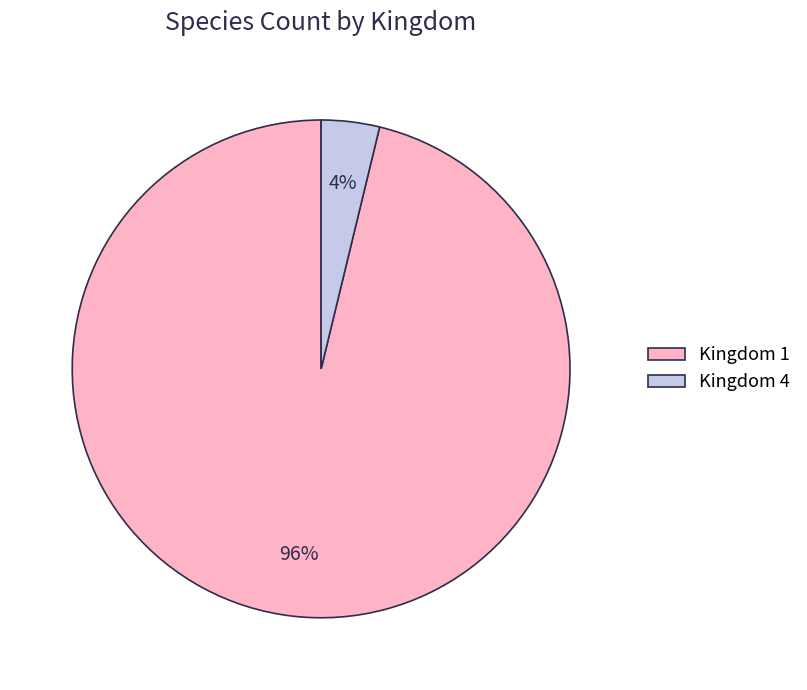

Which category has the biggest portion of the pie?

Kingdom 1